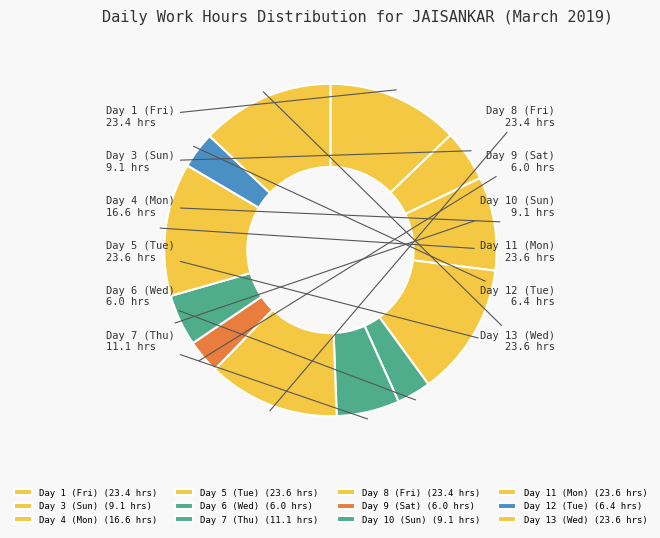

Do Day 9 (Sat) and Day 3 (Sun) together represent more than half of the pie?

No